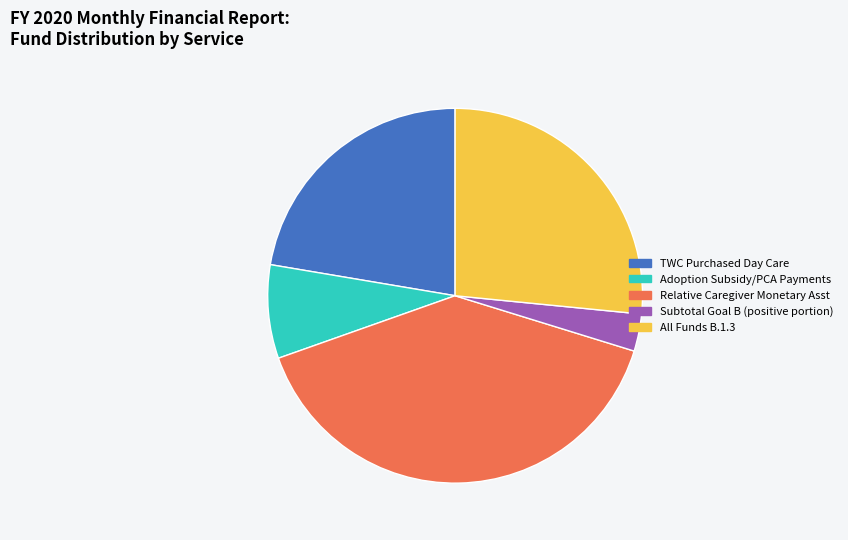

Is there any slice that represents more than half of the pie?

No